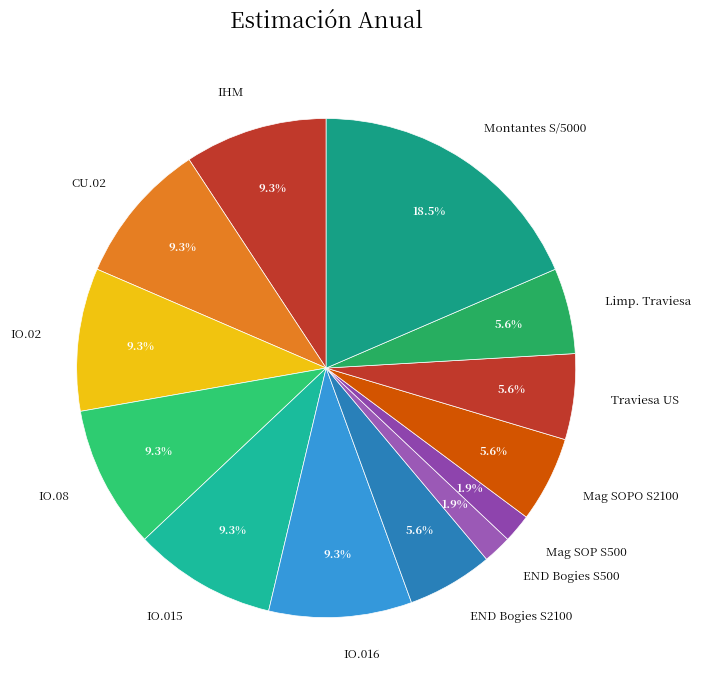

Does any single category account for the majority?

No